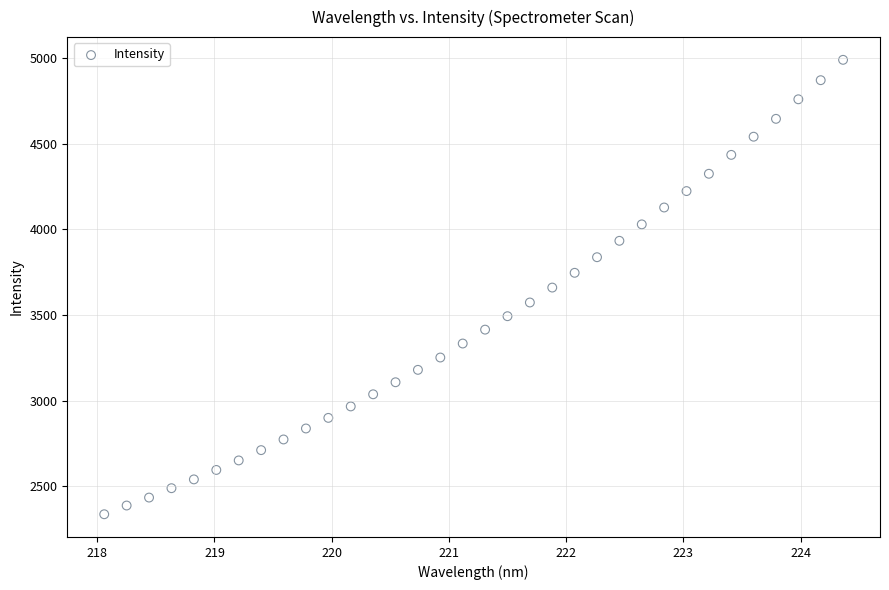

What is the range of X values (max minus min)?

6.3